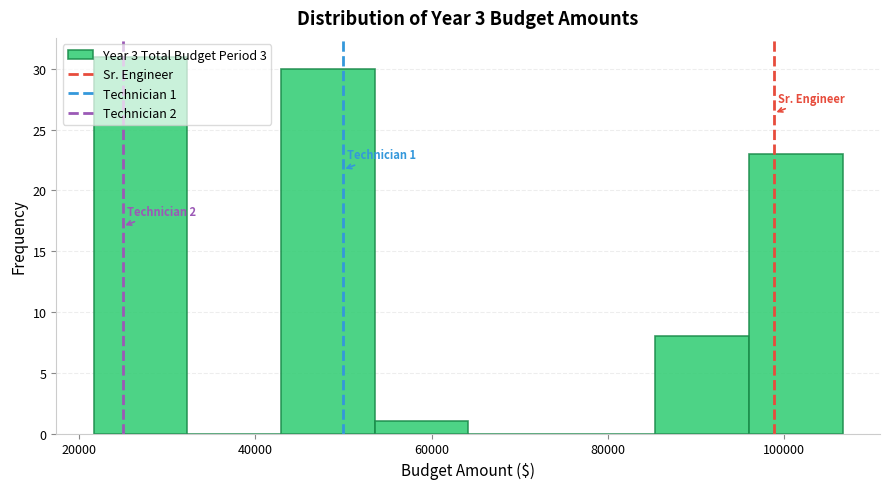

Over which range of the x-axis is the bar tallest?

22000 to 32000